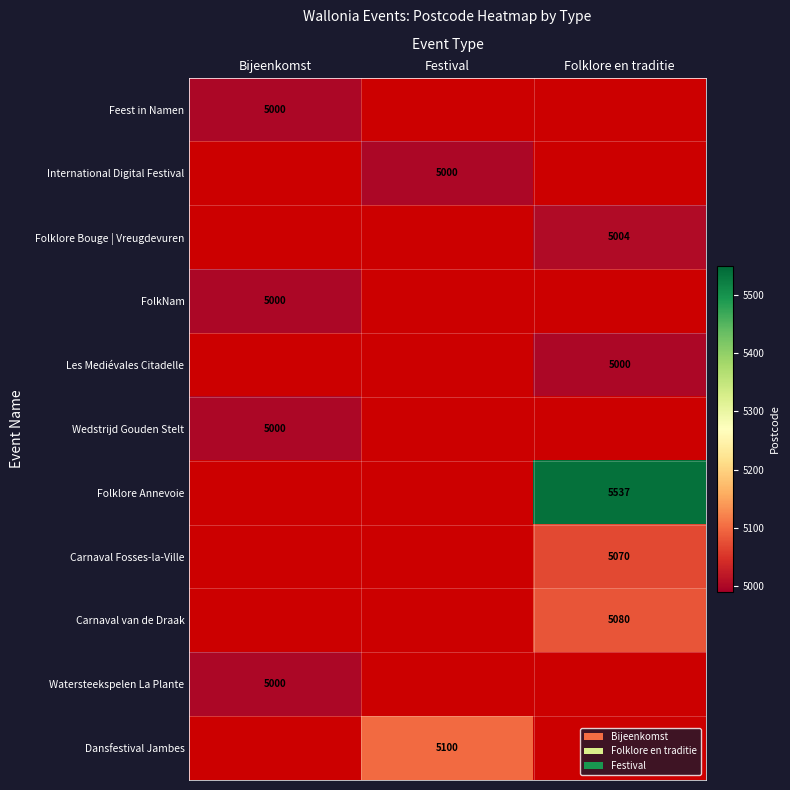

The value of Dansfestival Jambes at Festival is 1355. True or false?

False